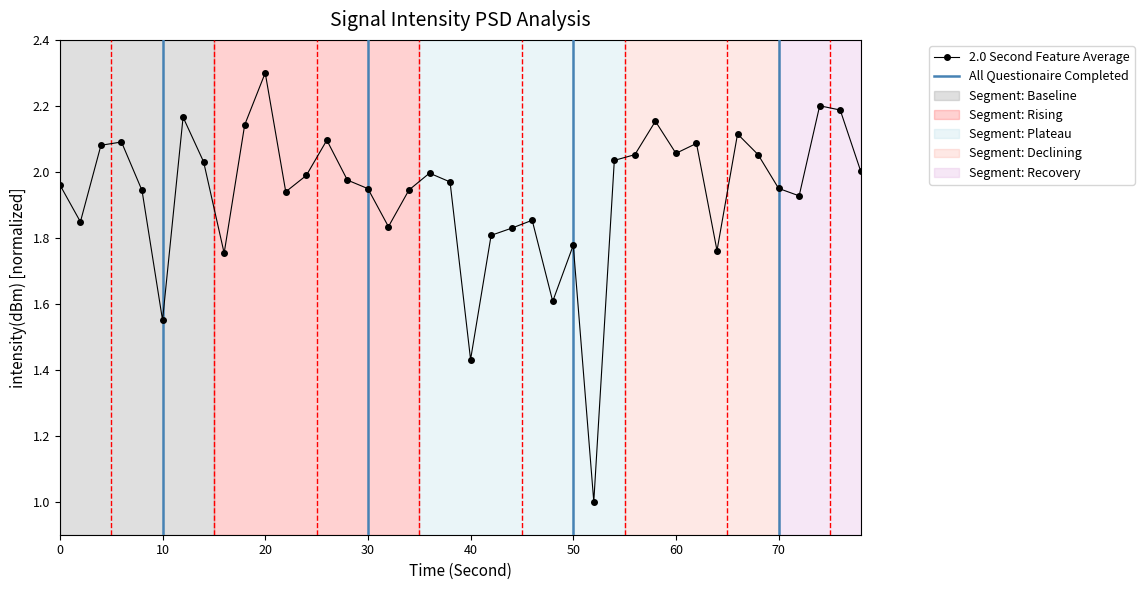

True or false: the data has more than 1 interior local peaks.

True